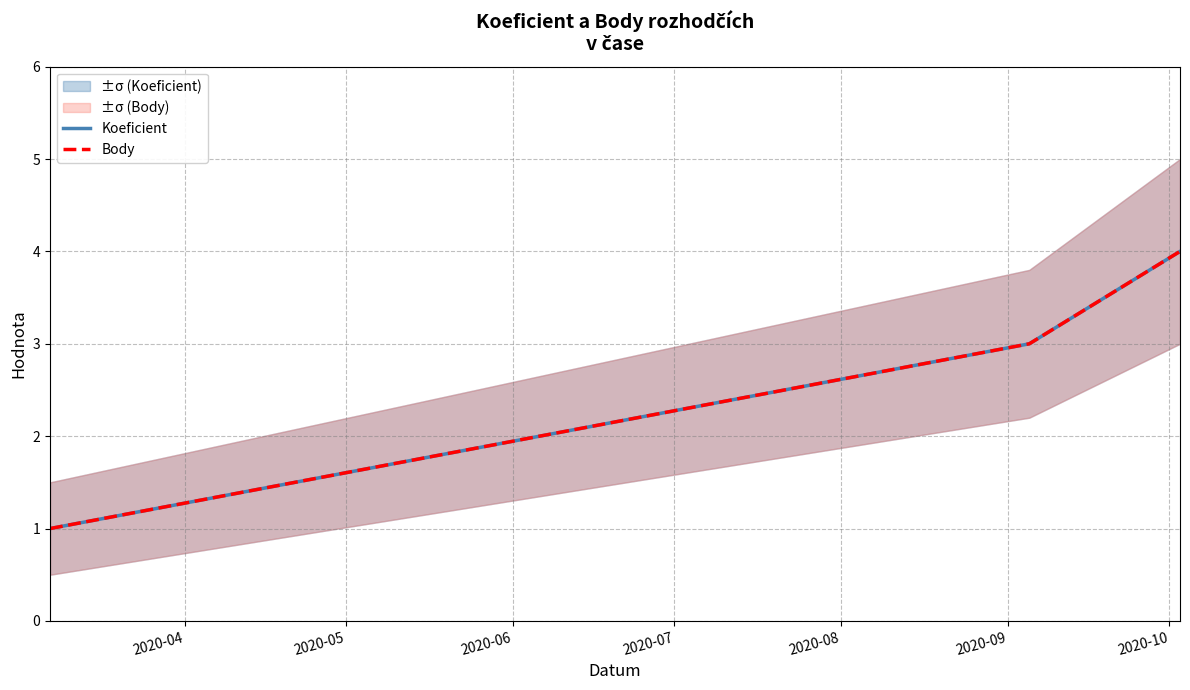

What is the sum of all Koeficient values?

8